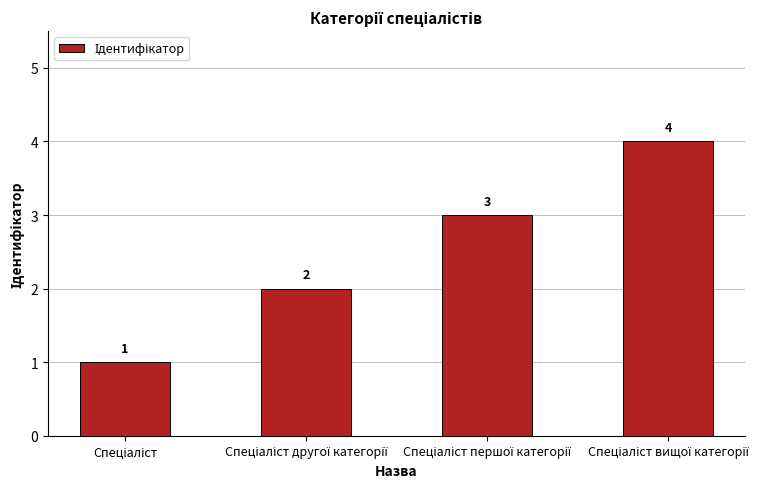

What is the value of the 1st bar from the left?

1